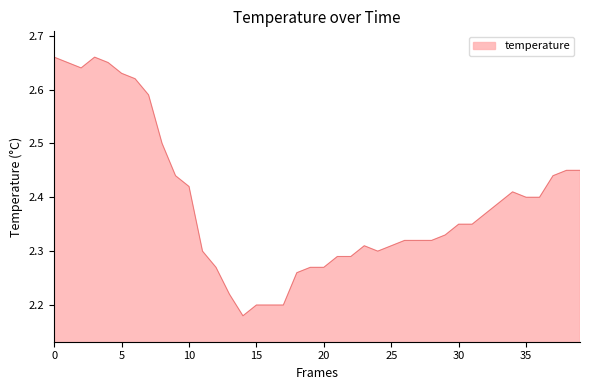

What is the difference between the maximum and minimum values?

0.5